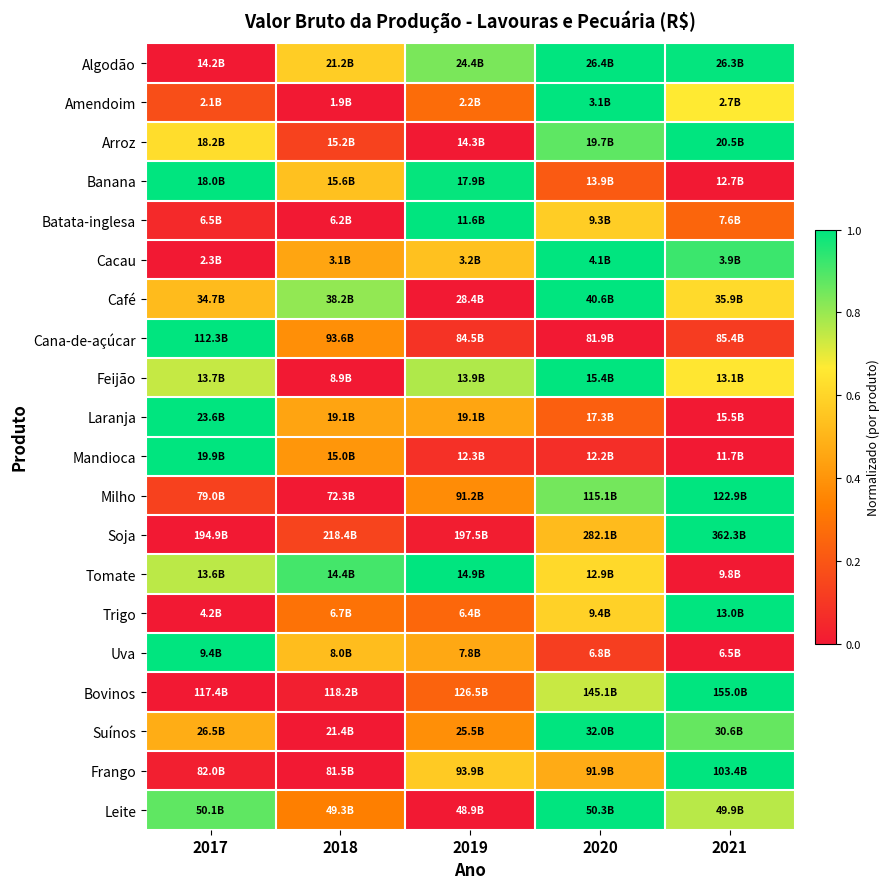

At which category is the sum across all series the highest?

2020